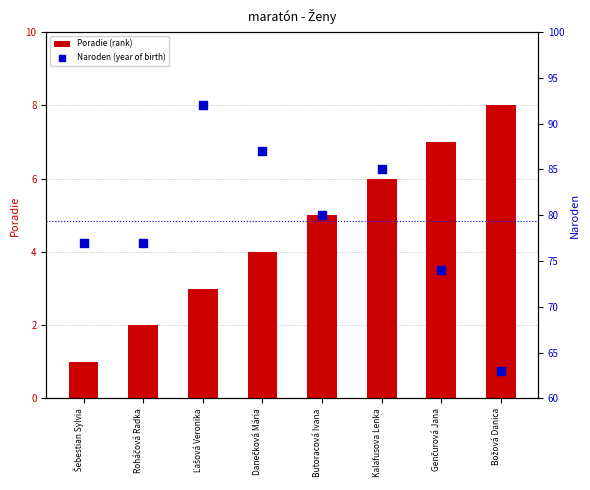

Which series has the largest Y range (max minus min)?

Naroden (year of birth)